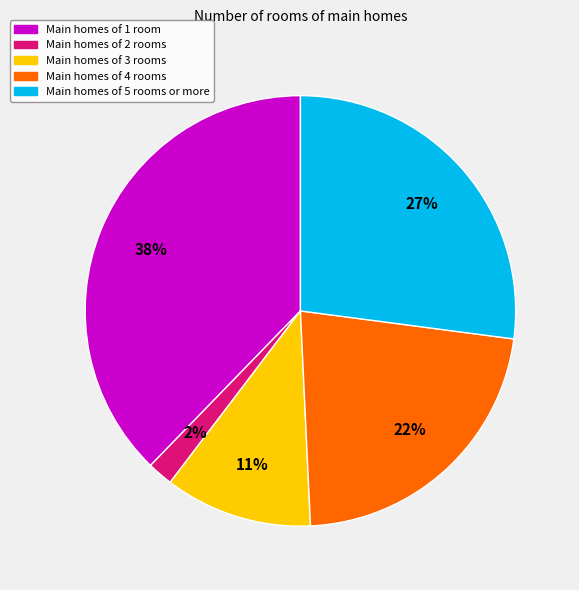

Which category has the smallest portion of the pie?

Main homes of 2 rooms